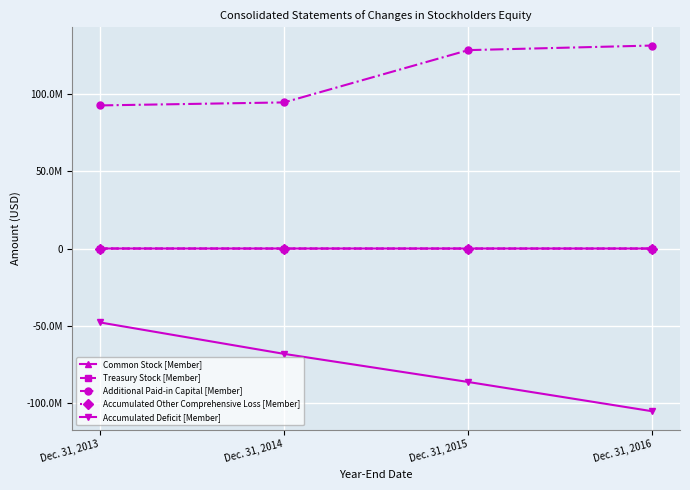

How many Accumulated Other Comprehensive Loss [Member] values are between -8493 and 0?

3